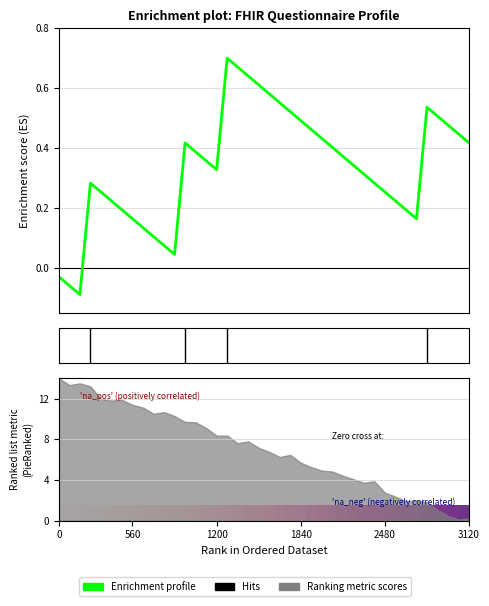

Between which two adjacent categories do row_0 and Enrichment profile first intersect?

1200 and 1840